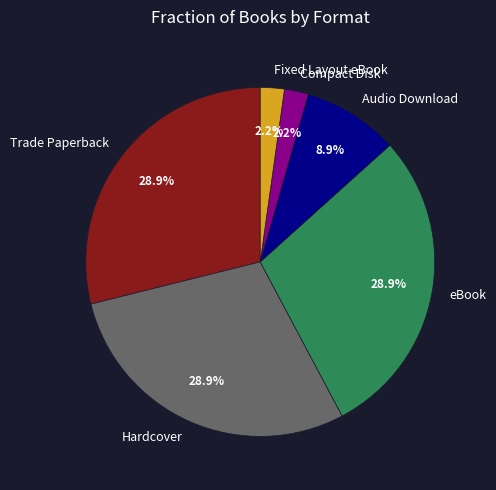

What is the ratio of the value at Audio Download to the value at eBook?

0.3